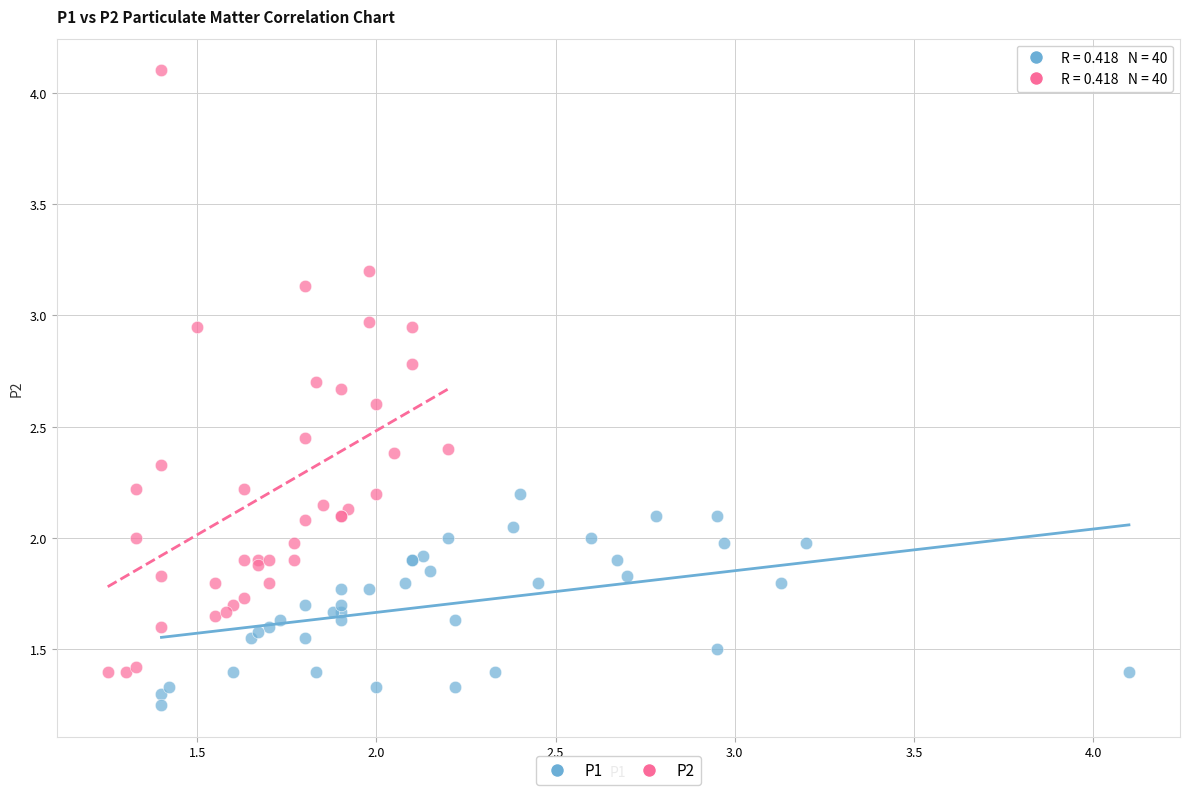

Which series reaches the maximum Y coordinate?

P2